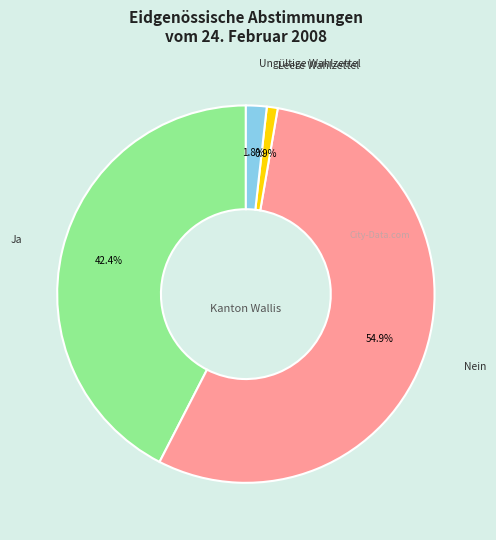

Is there any slice that represents more than half of the pie?

Yes